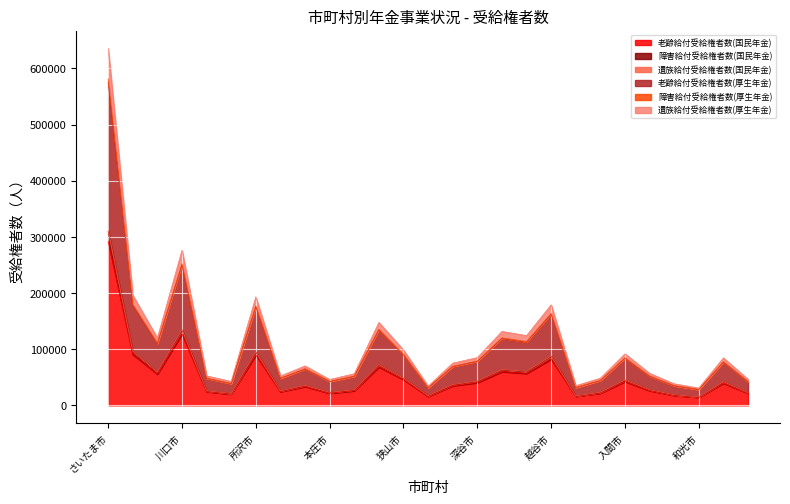

At which category is the sum across all series the highest?

さいたま市